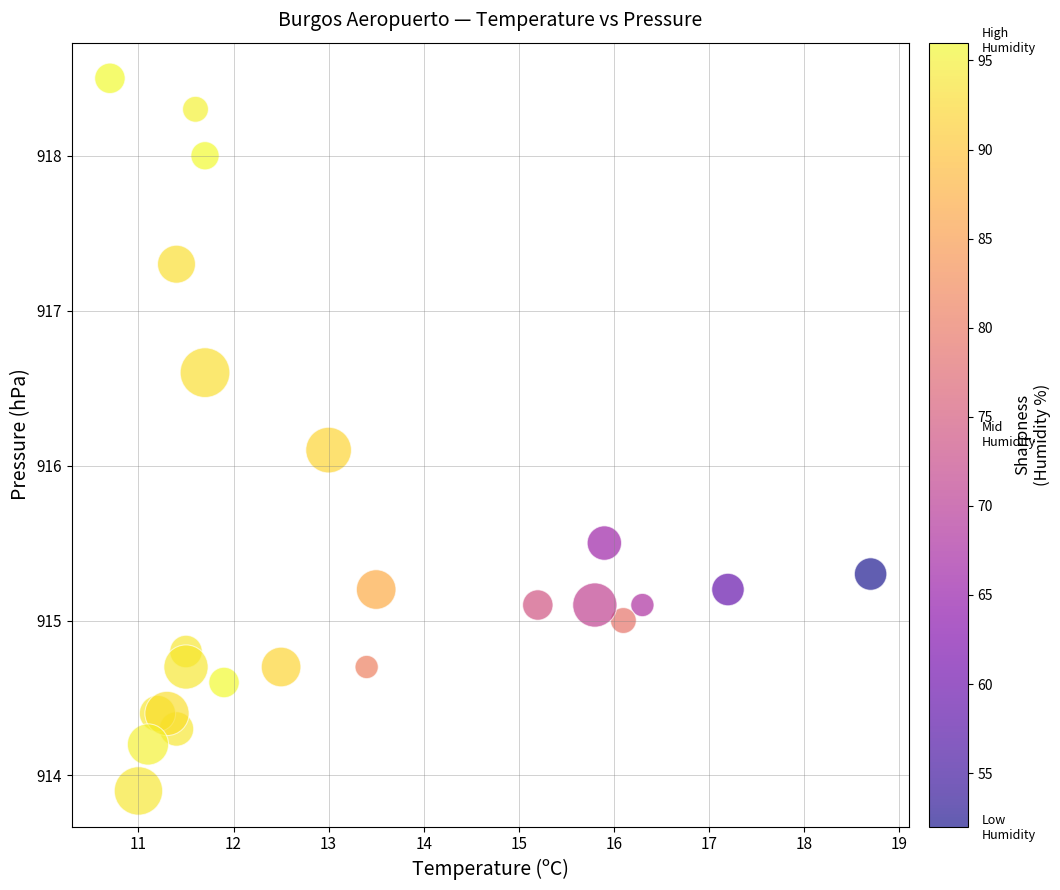

What Y value in the scatter plot is closest to 916?

916.1